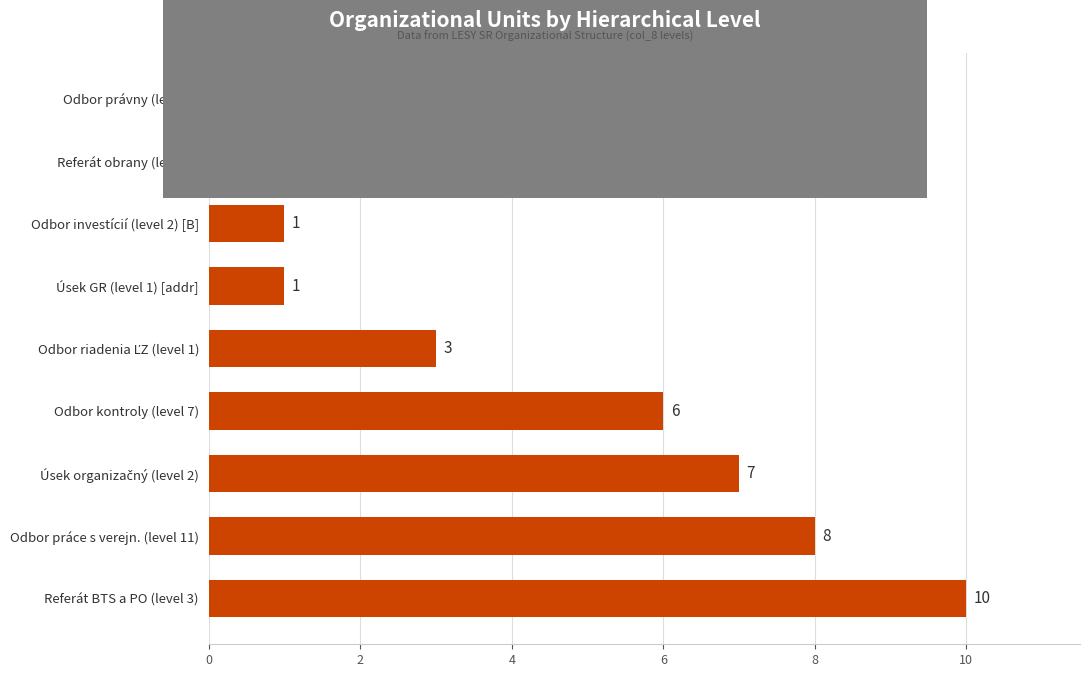

At which label is the value closest to 5?

Odbor kontroly (level 7)